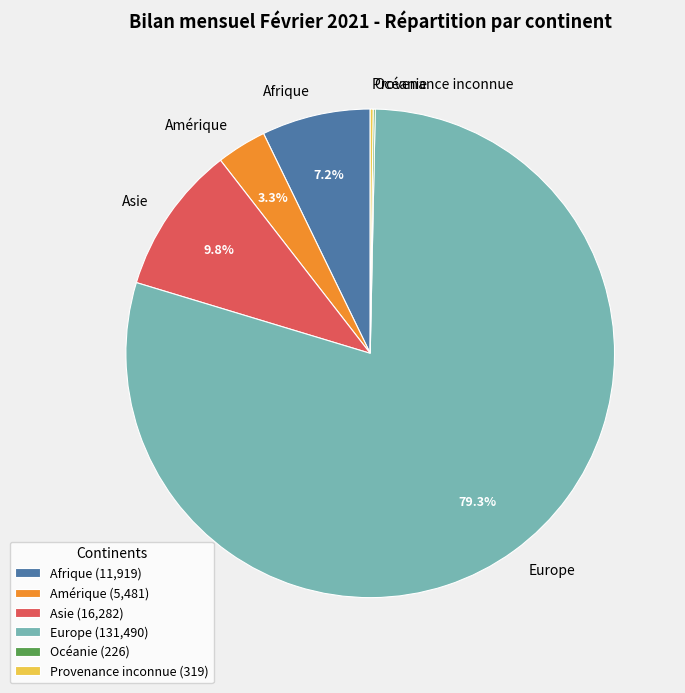

What is the ratio of the value at Amérique to the value at Asie?

0.3